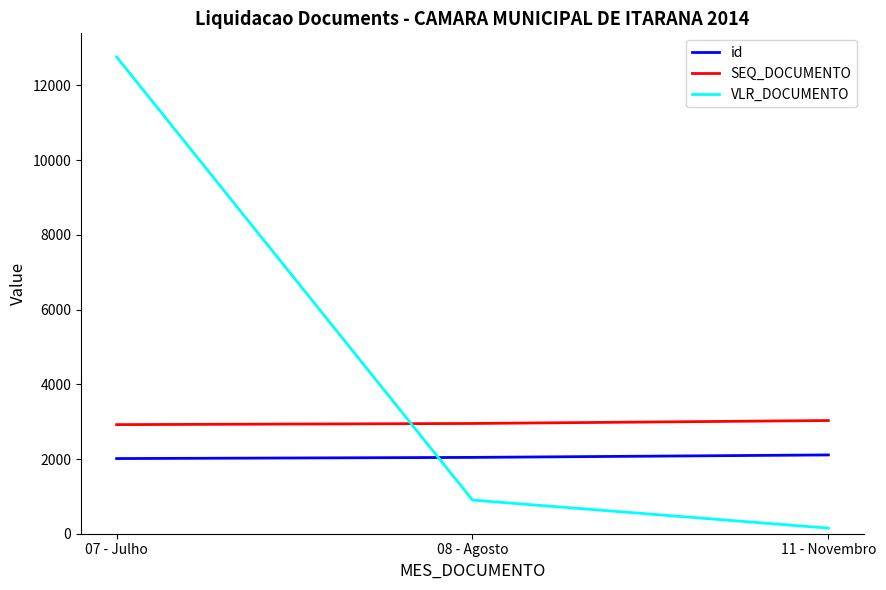

How many SEQ_DOCUMENTO values are between 2920 and 3030?

3